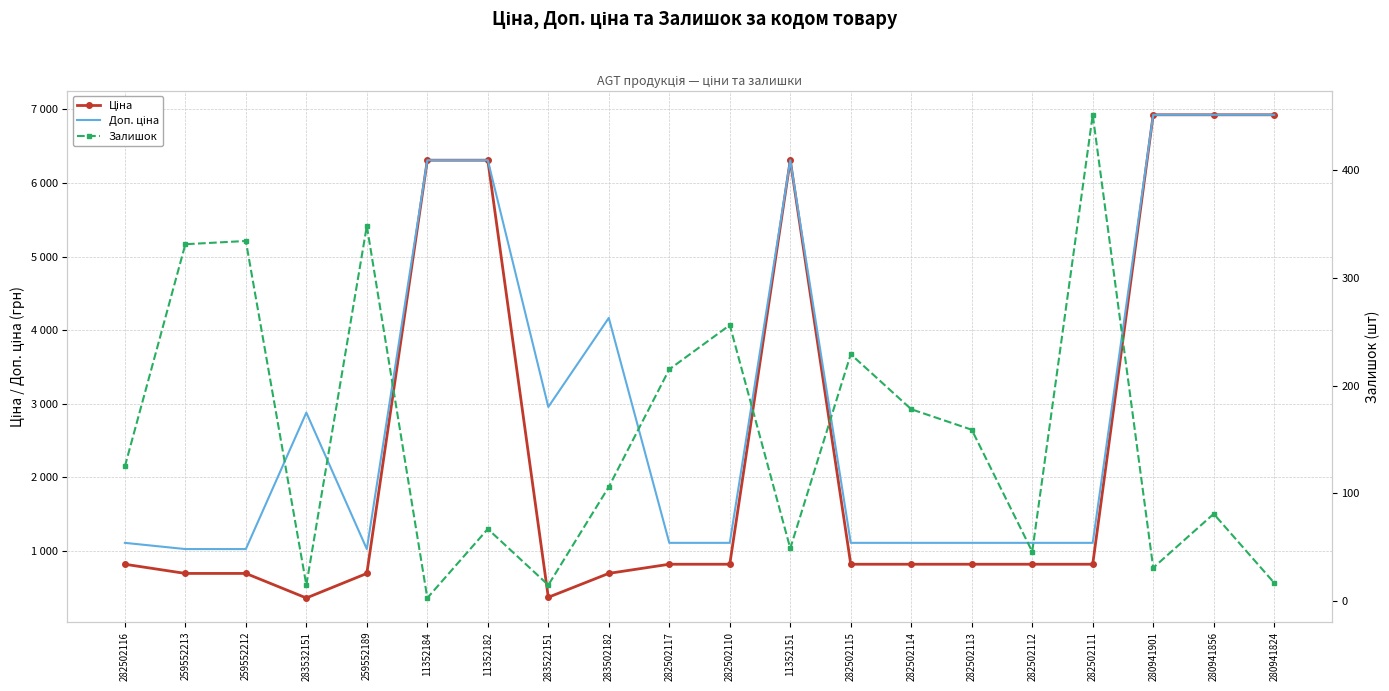

Rank the categories by Ціна value from highest to lowest.

280941901, 280941856, 280941824, 11352184, 11352182, 11352151, 282502116, 282502117, 282502110, 282502115, 282502114, 282502113, 282502112, 282502111, 283502182, 259552213, 259552212, 259552189, 283522151, 283532151